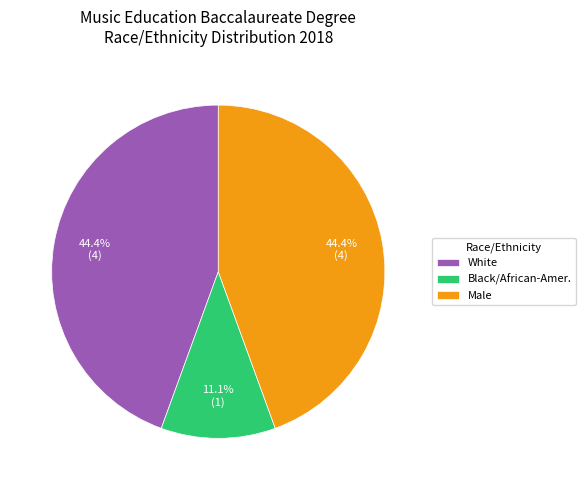

Which category has the smallest portion of the pie?

Black/African-Amer.